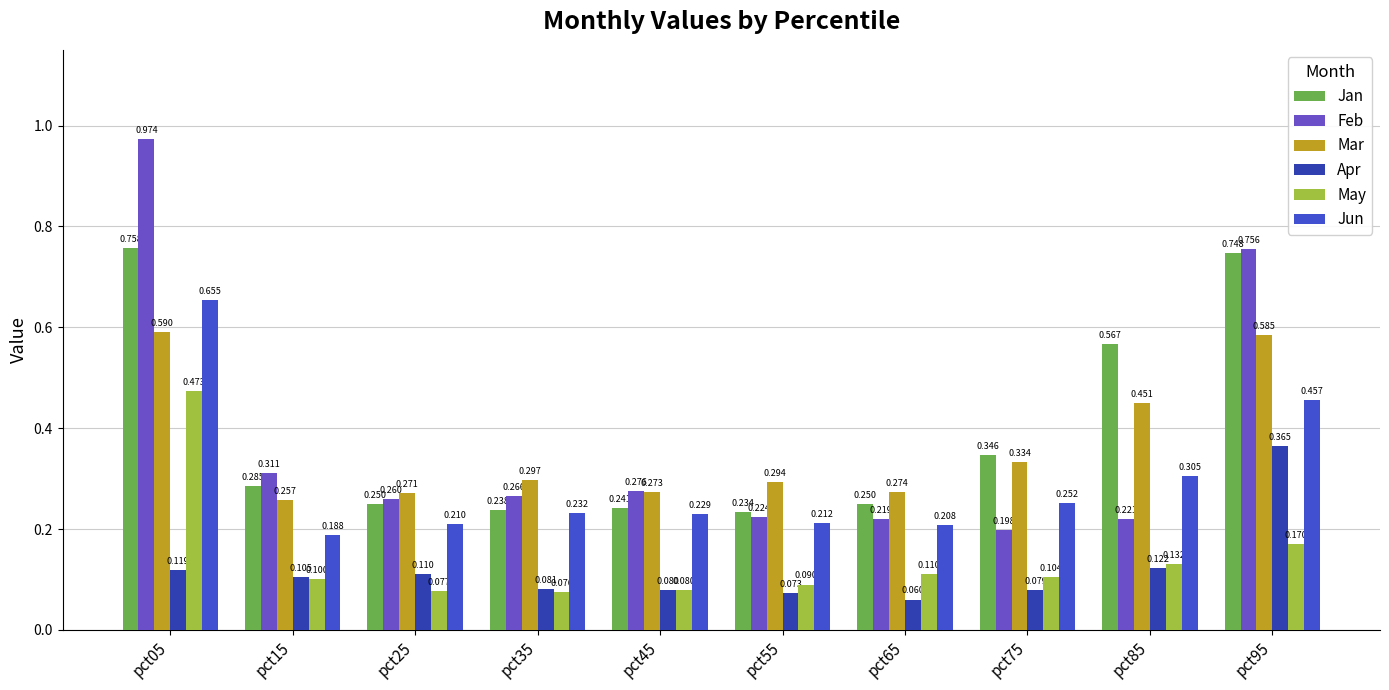

Which series has the largest range (max minus min)?

Feb